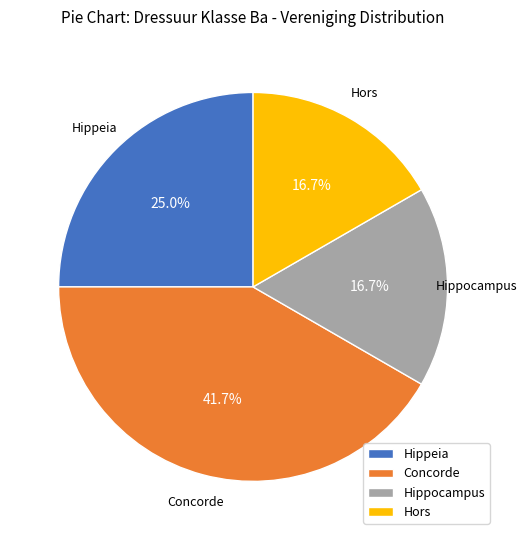

How many slices are in this pie chart?

4